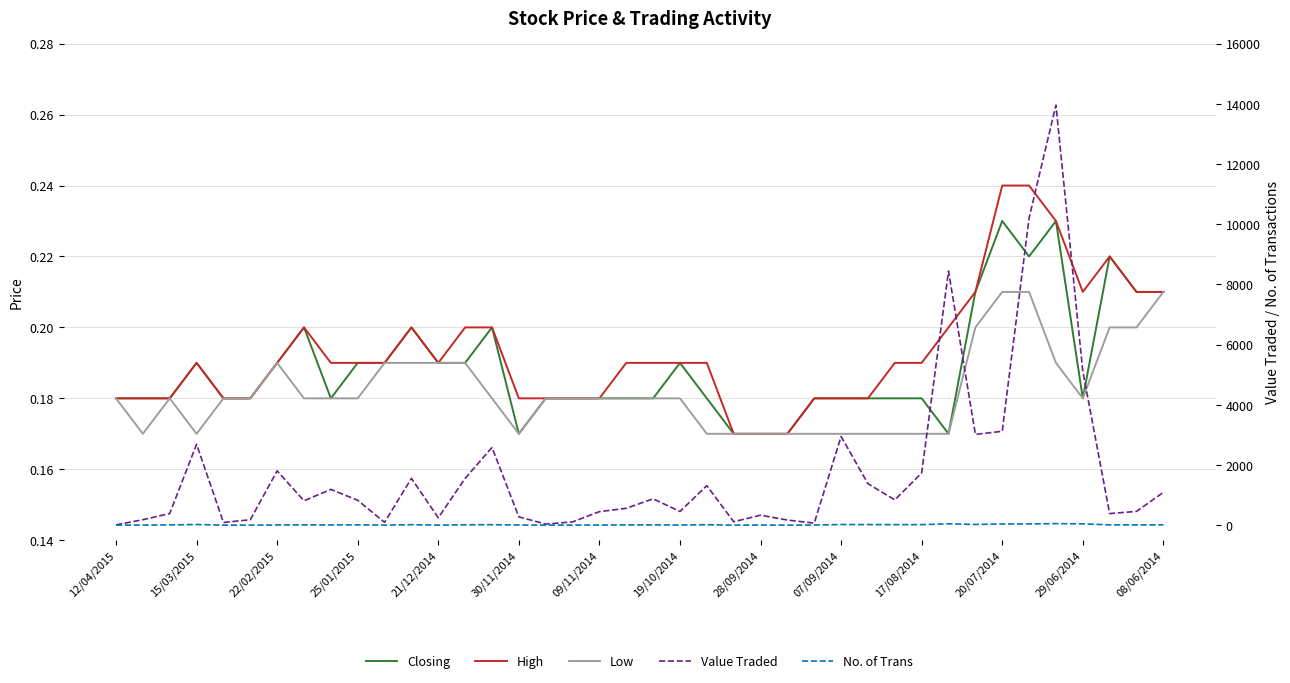

How many interior local peaks does the Value Traded series have?

11